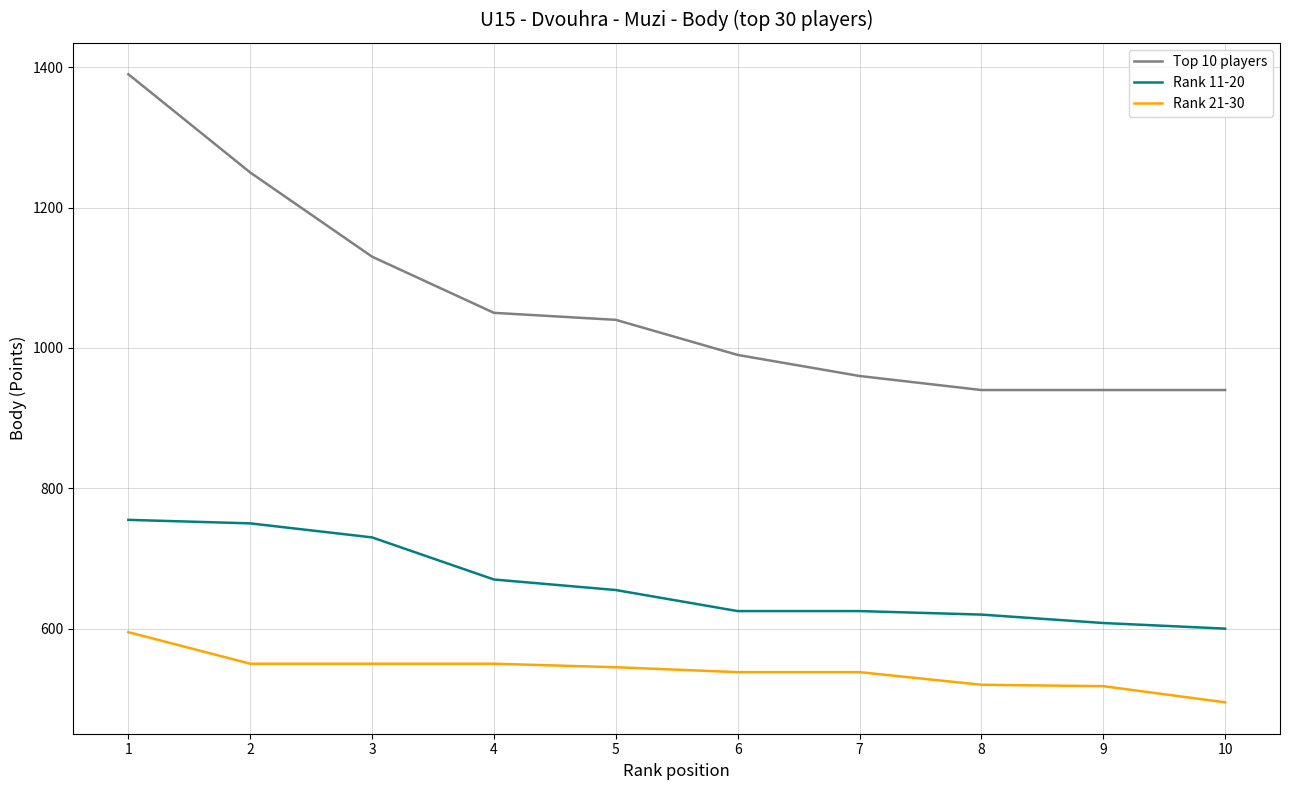

At which category is the sum across all series the highest?

1